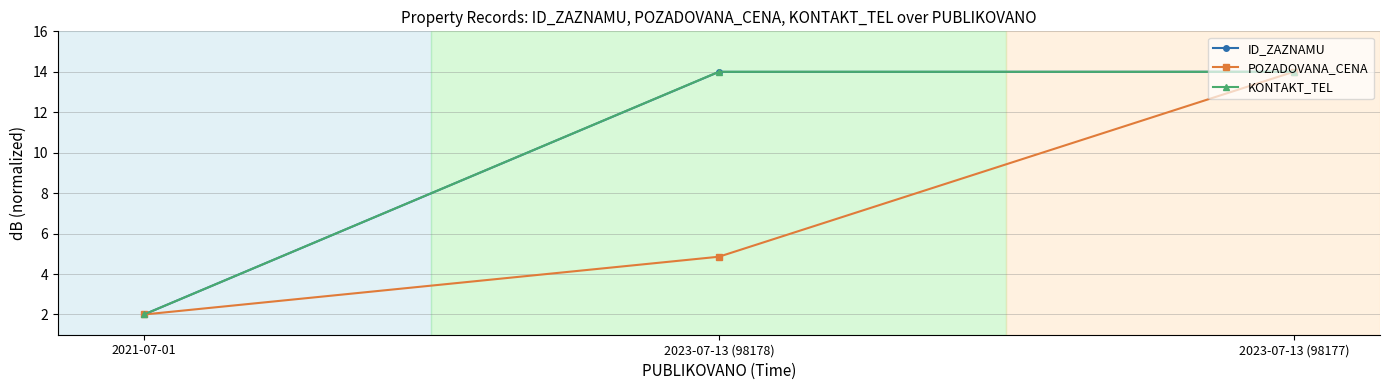

At which category does the chart reach its minimum across all series?

2021-07-01